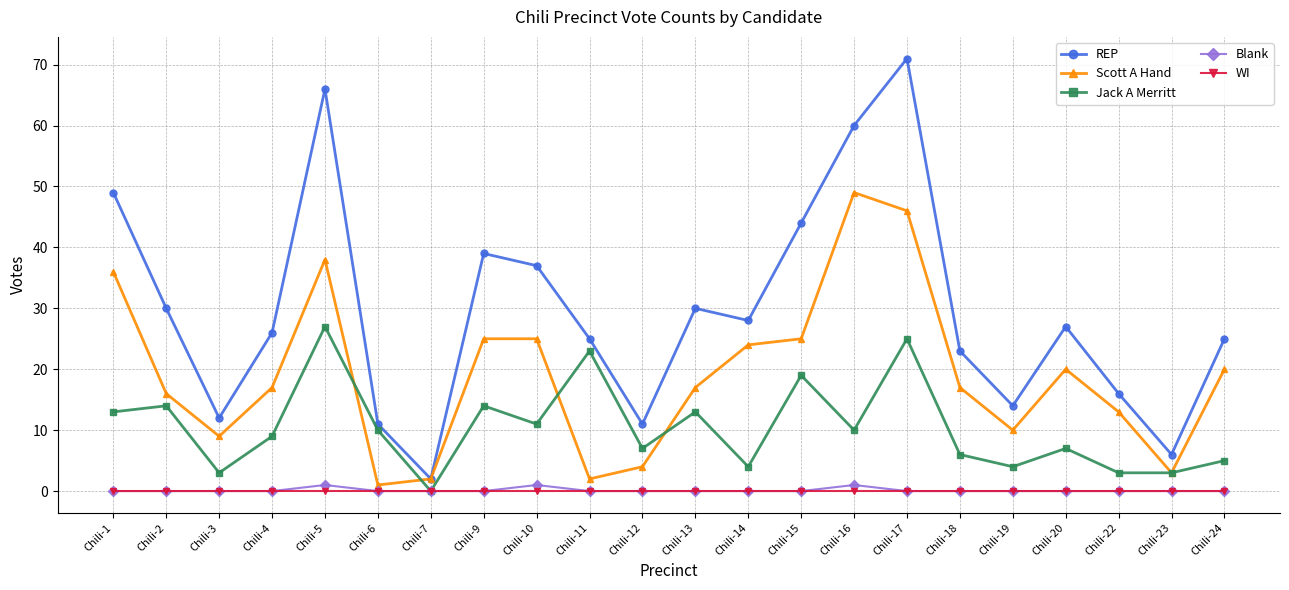

How many lines are shown in the chart?

5